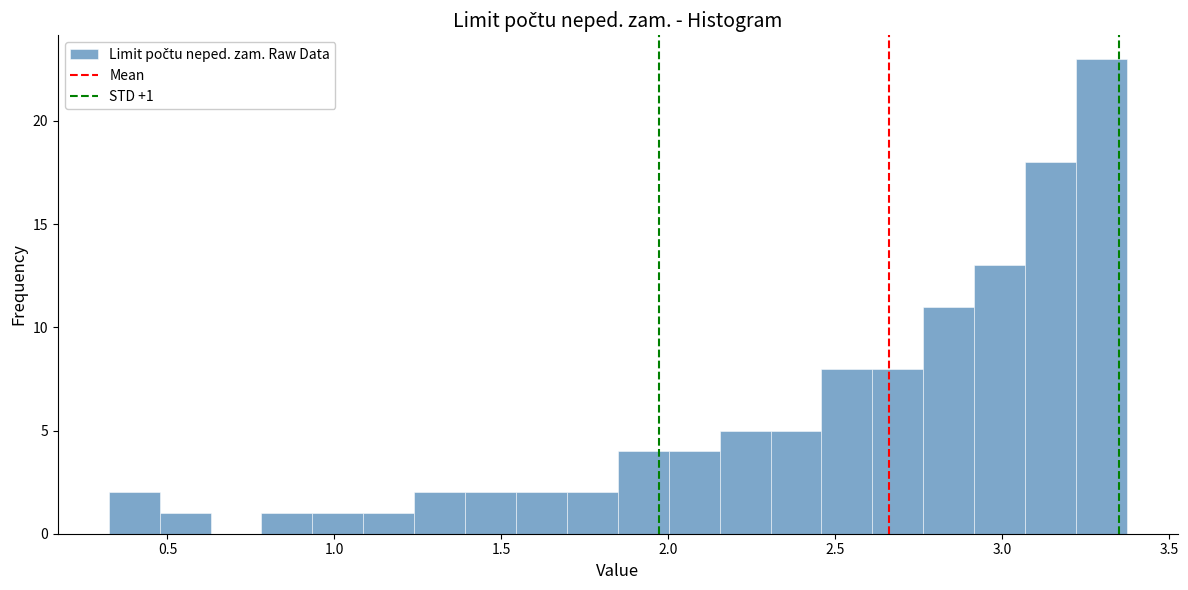

Around what value on the x-axis is the tallest bar? Give the approximate position of its centre, as read against the axis.

3.30